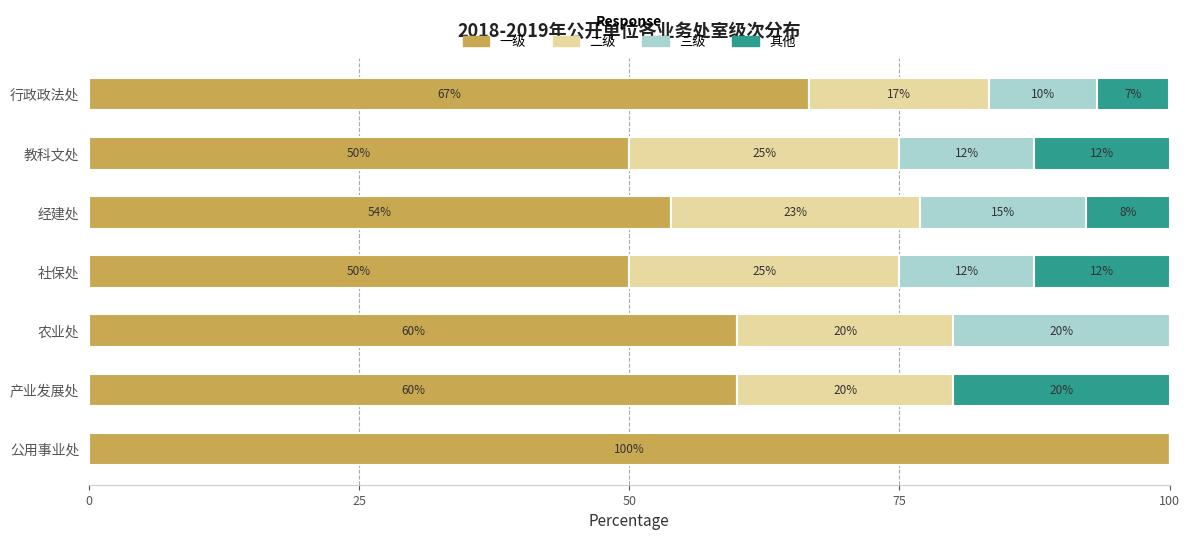

How many distinct data groups are displayed?

4